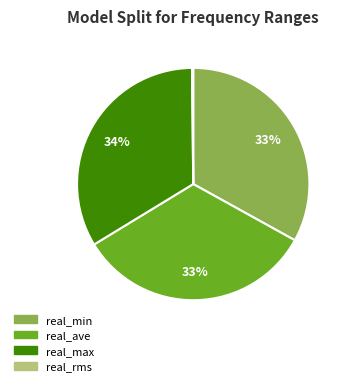

What percentage is the real_max slice, to the nearest percent?

34%